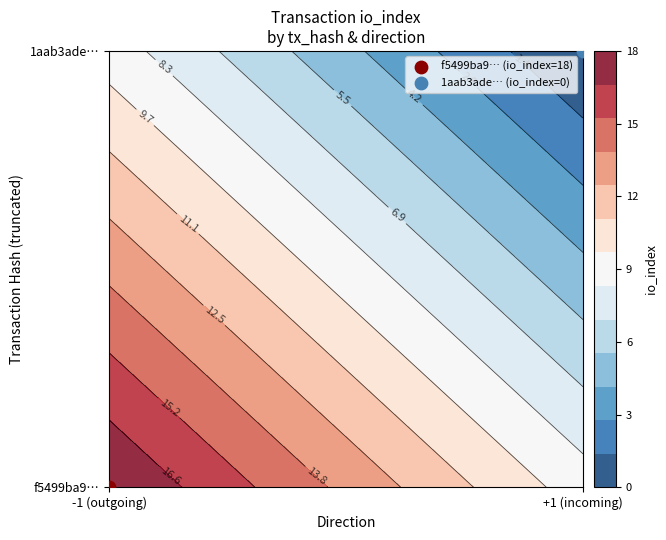

The f5499ba9cd59dfb9e8391d41d85671122412589 series shows 18.0 at io_index. True or false?

True